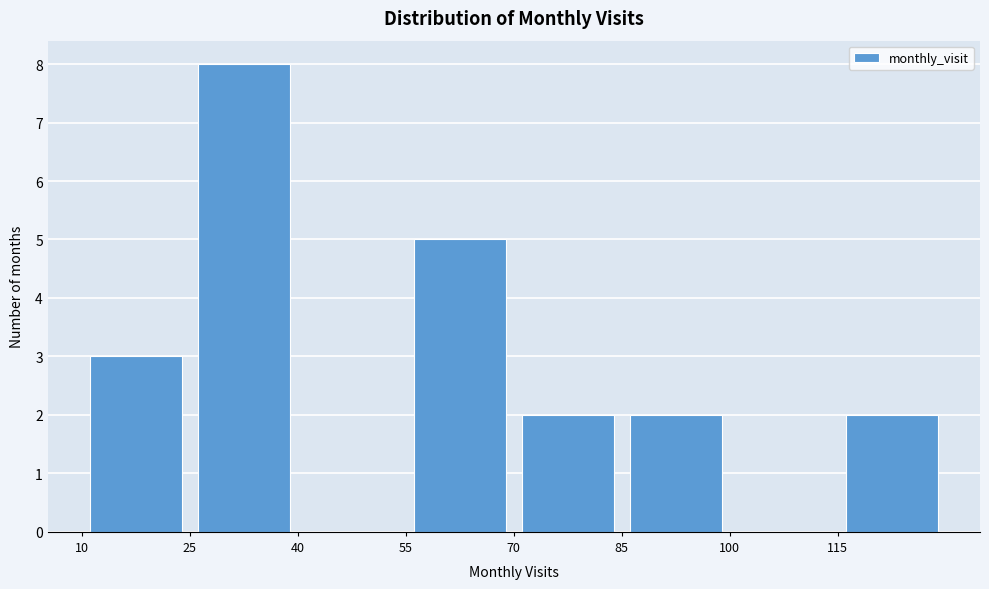

Over which range of the x-axis is the bar tallest?

25 to 40